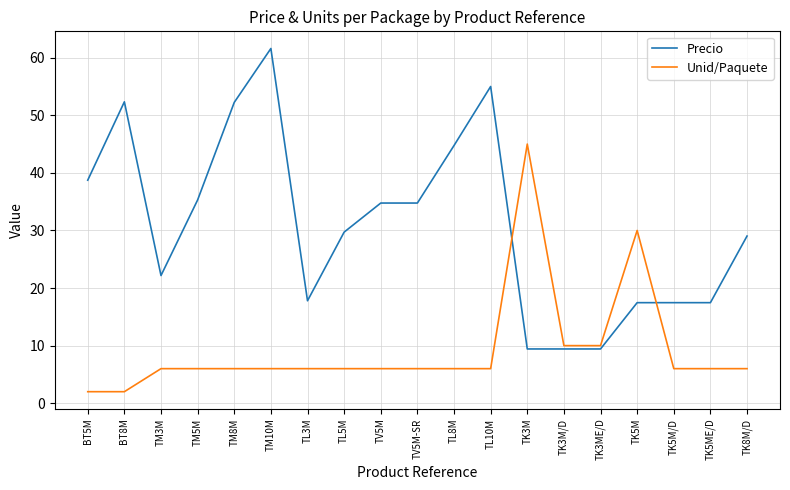

Between TV5M-SR and TK8M/D, which series saw the biggest shift?

Precio